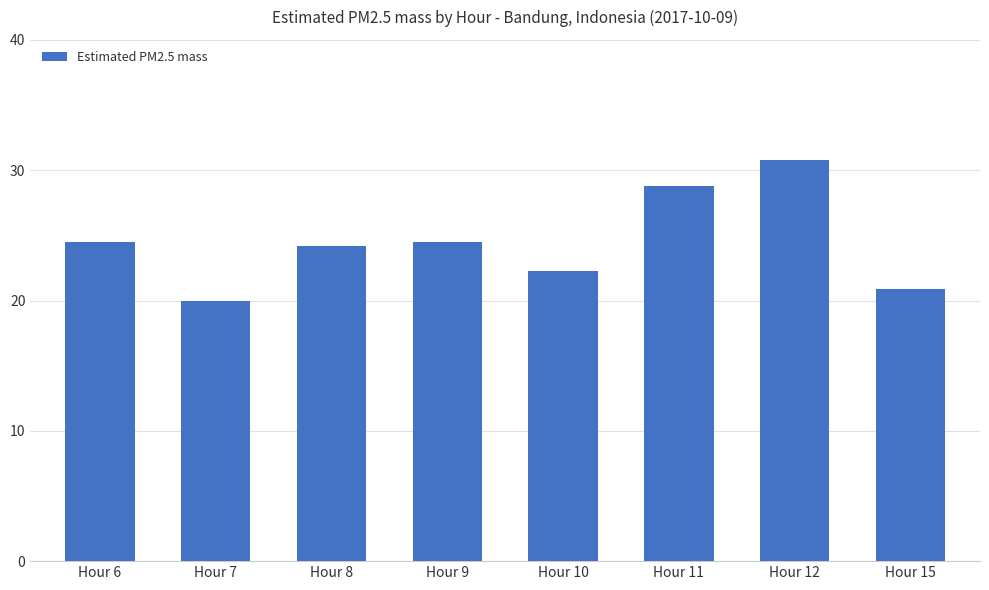

What is the value of the 3rd bar from the left?

24.2